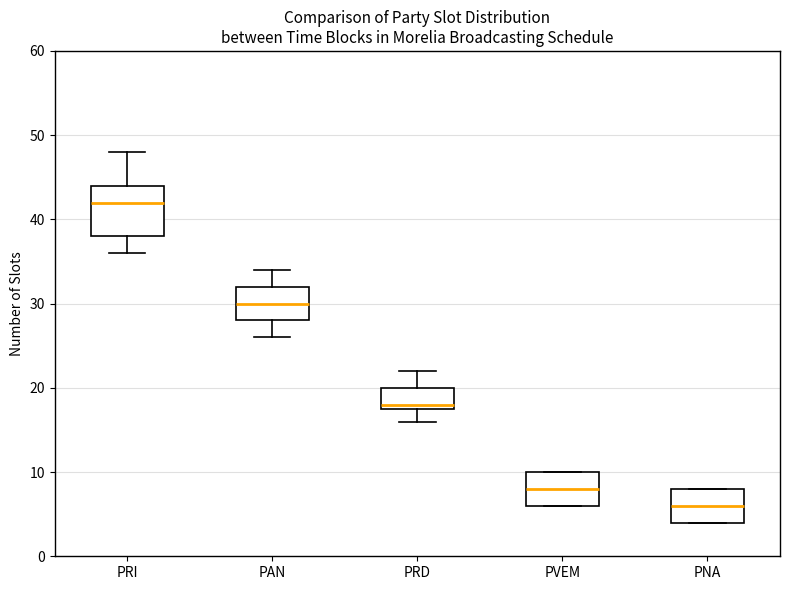

Reading left to right, read every box against the y-axis: the position of its median line, the range the box covers, and the ends of its whiskers. The values are not printed on the chart, so give them approximately, as read against the axis.

PRI: median 42, box 38 to 44, whiskers 36 to 48
PAN: median 30, box 28 to 32, whiskers 26 to 34
PRD: median 18 (just above the box's lower edge), box 18 to 20, whiskers 16 to 22
PVEM: median 8, box 6 to 10, whiskers 6 to 10
PNA: median 6, box 4 to 8, whiskers 4 to 8